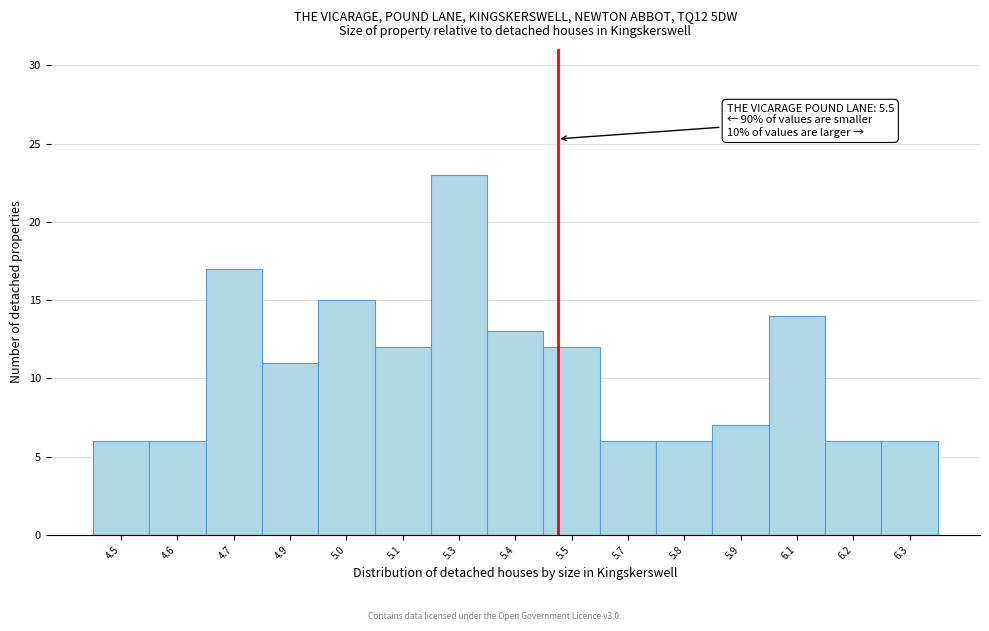

Reading left to right, transcribe all the data shown in this chart.

4.5=6	4.6=6	4.7=17	4.9=11	5.0=15	5.1=12	5.3=23	5.4=13	5.5=12	5.7=6	5.8=6	5.9=7	6.1=14	6.2=6	6.3=6